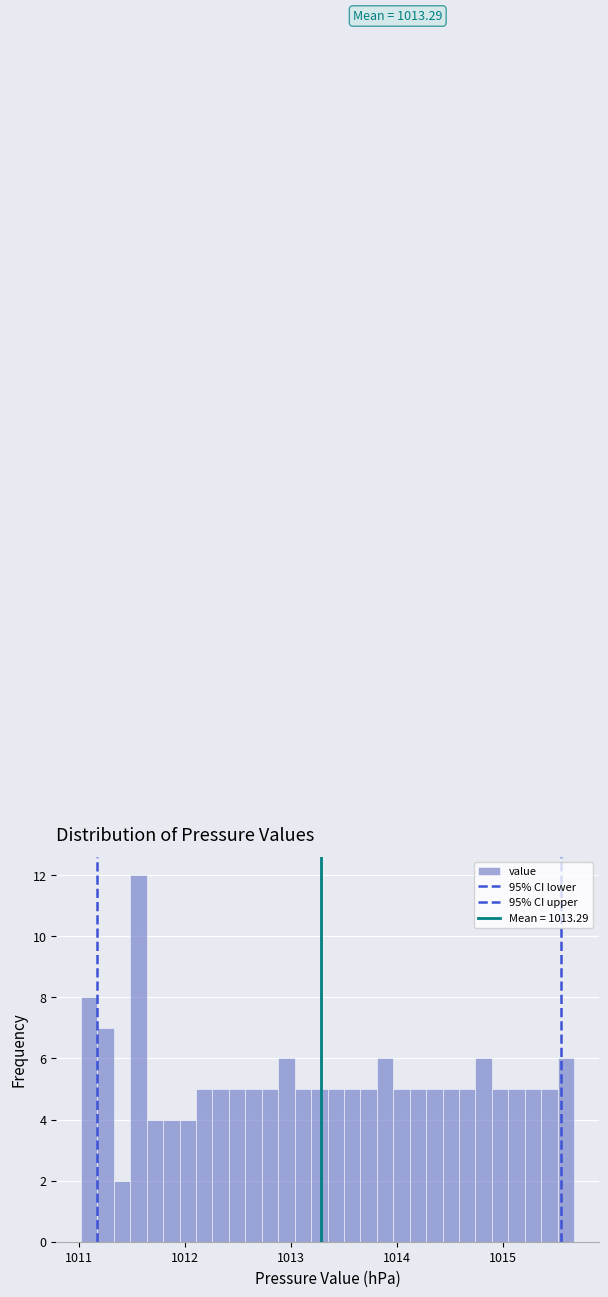

Around what value on the x-axis is the tallest bar? Give the approximate position of its centre, as read against the axis.

1011.6